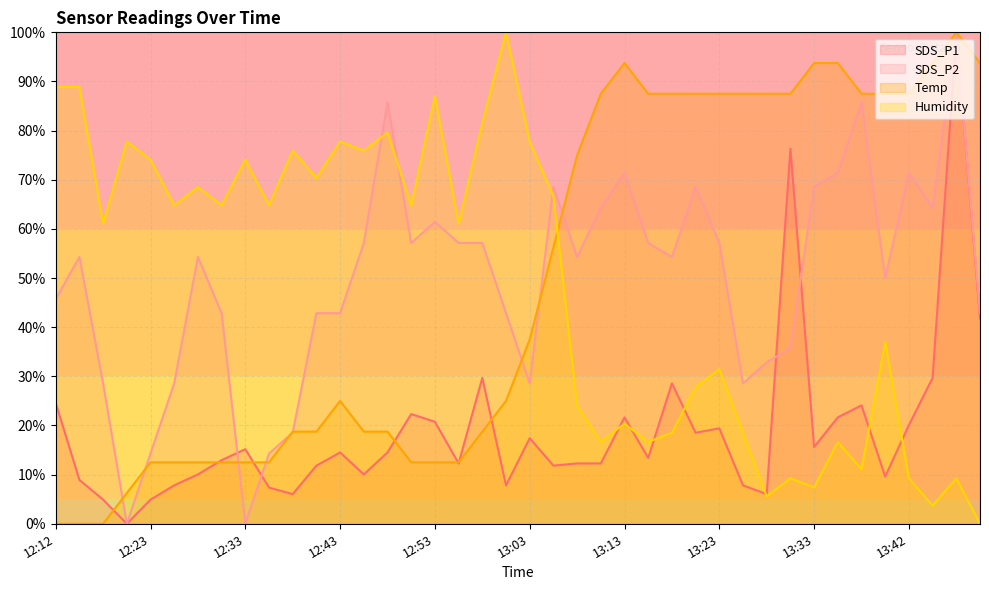

Which series has the largest total across all categories?

SDS_P2